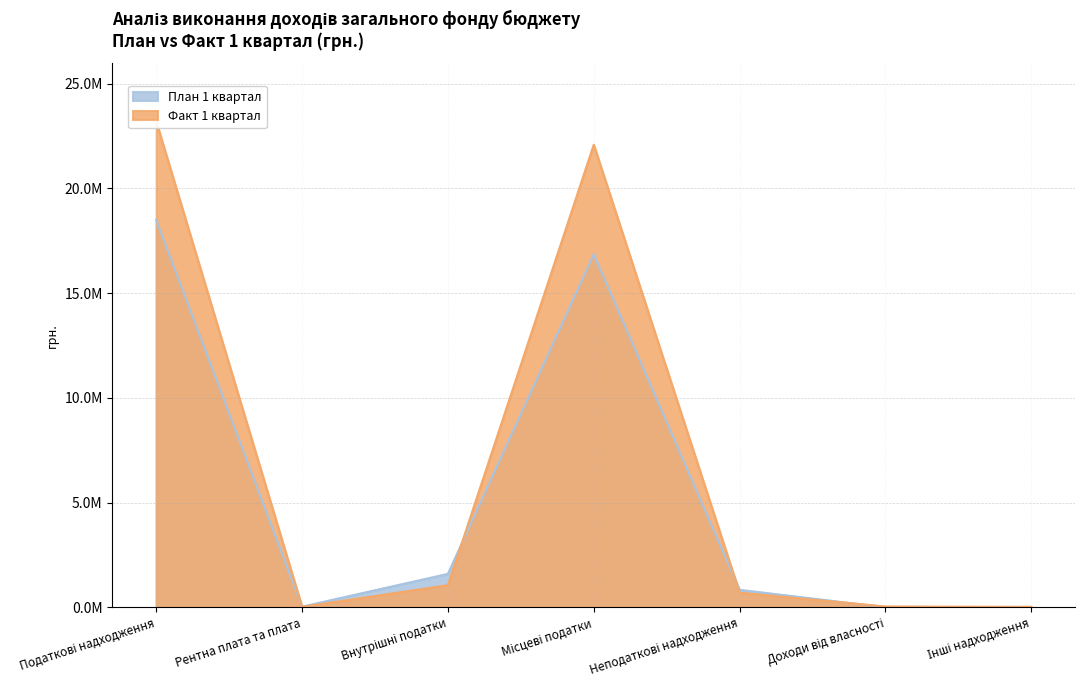

What is the label of the 2nd point from the right?

Доходи від власності